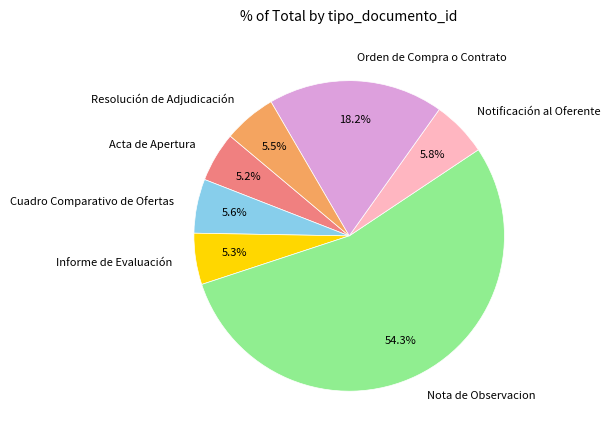

The Informe de Evaluación slice represents 5% of the pie. True or false?

True